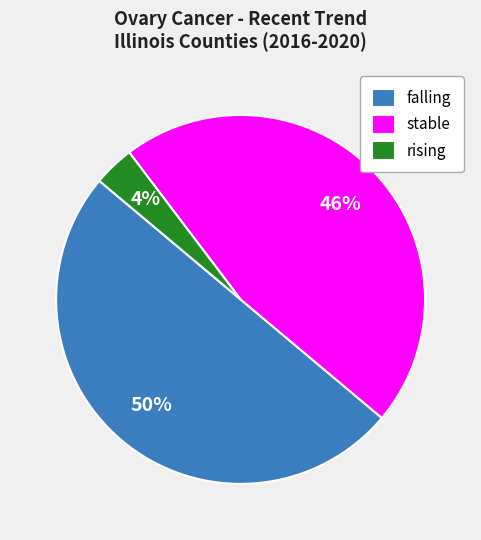

Does rising represent more than half of the total?

No